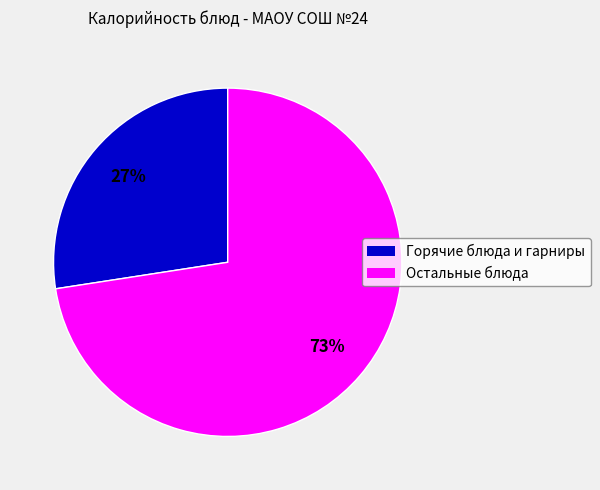

Does any single category account for the majority?

Yes